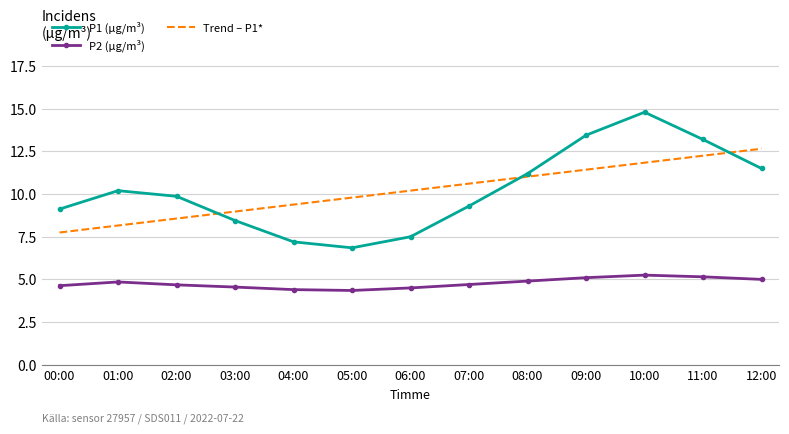

What is the average value of the P1 (µg/m³) series?

10.2